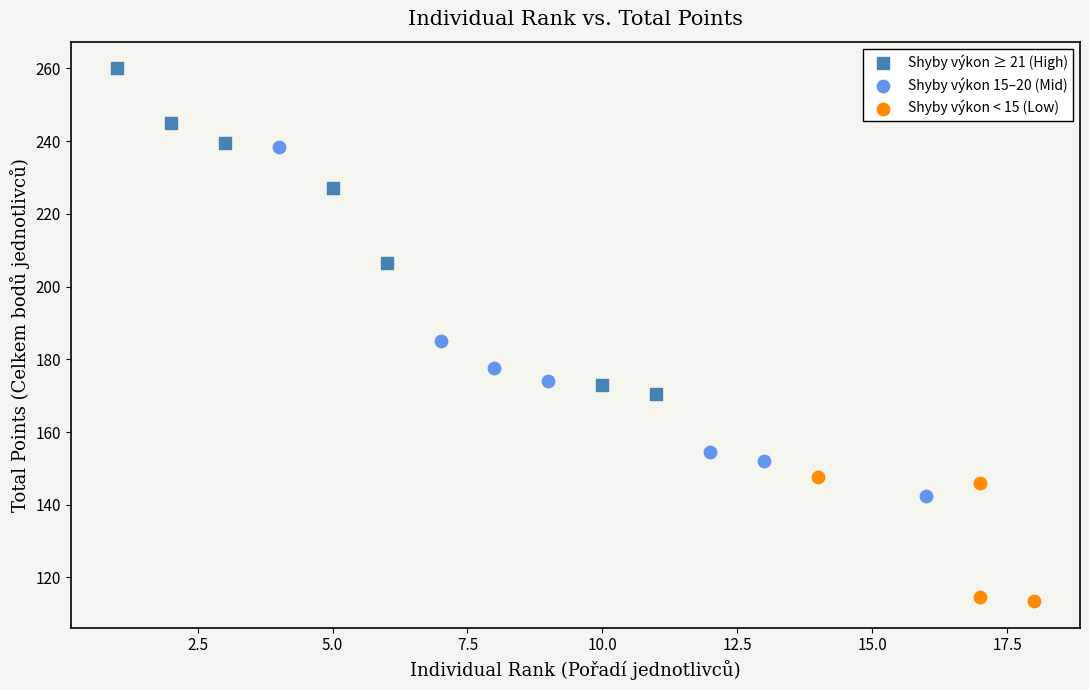

Which series contains the lowest Y value?

Shyby výkon < 15 (Low)